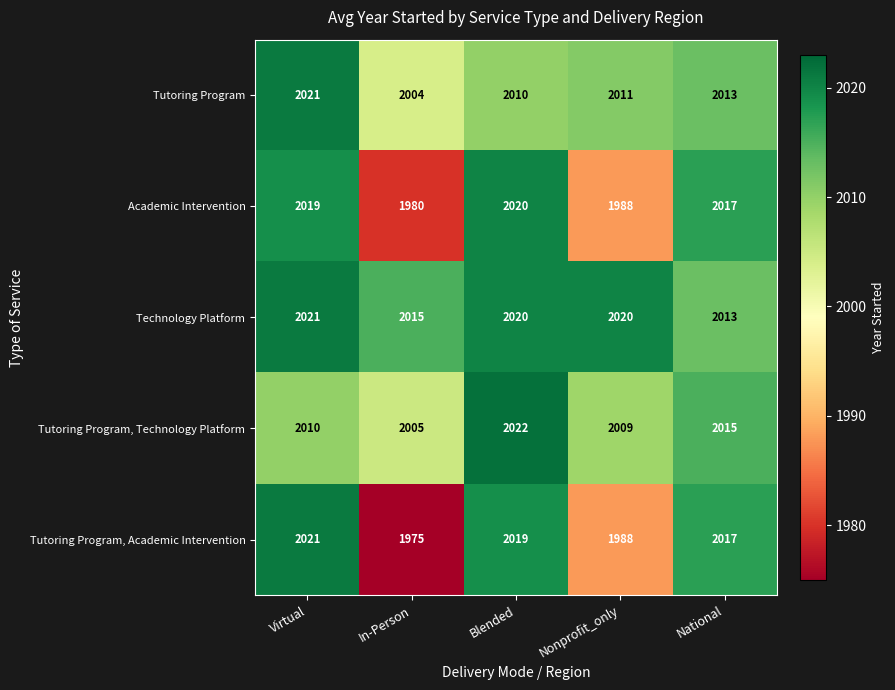

True or false: Academic Intervention has a value of 872 at Virtual.

False